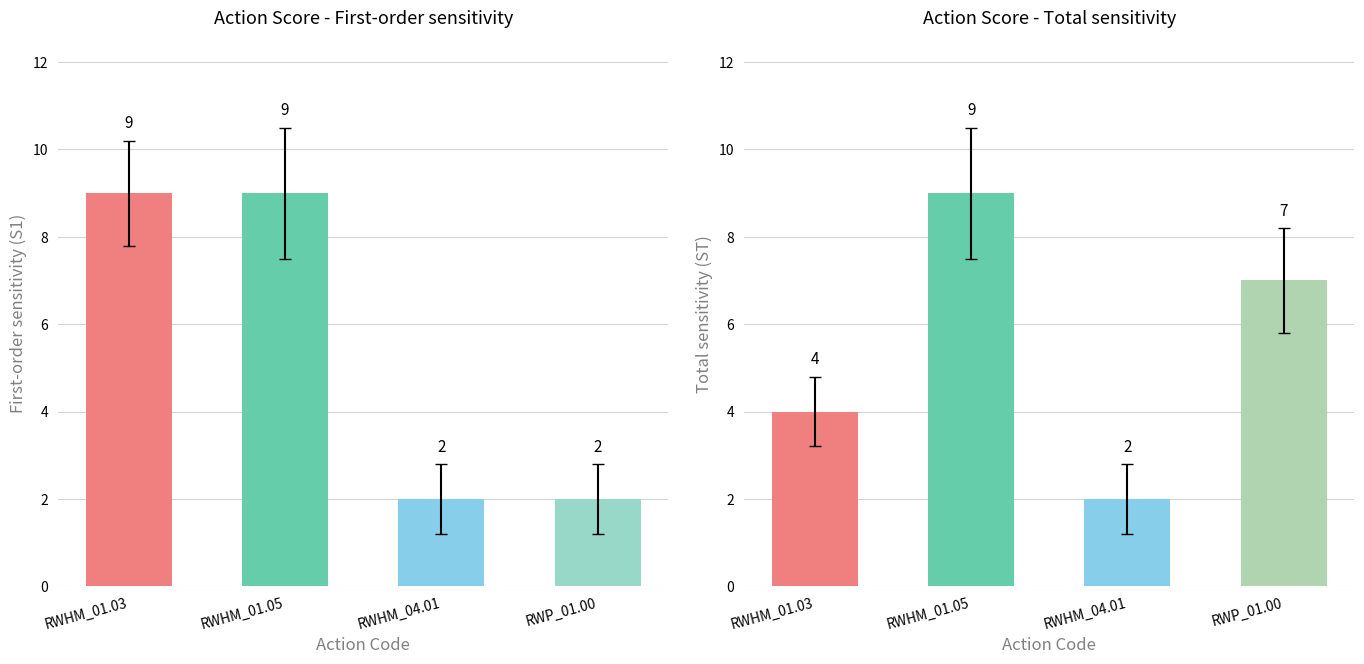

Are the bars horizontal?

No